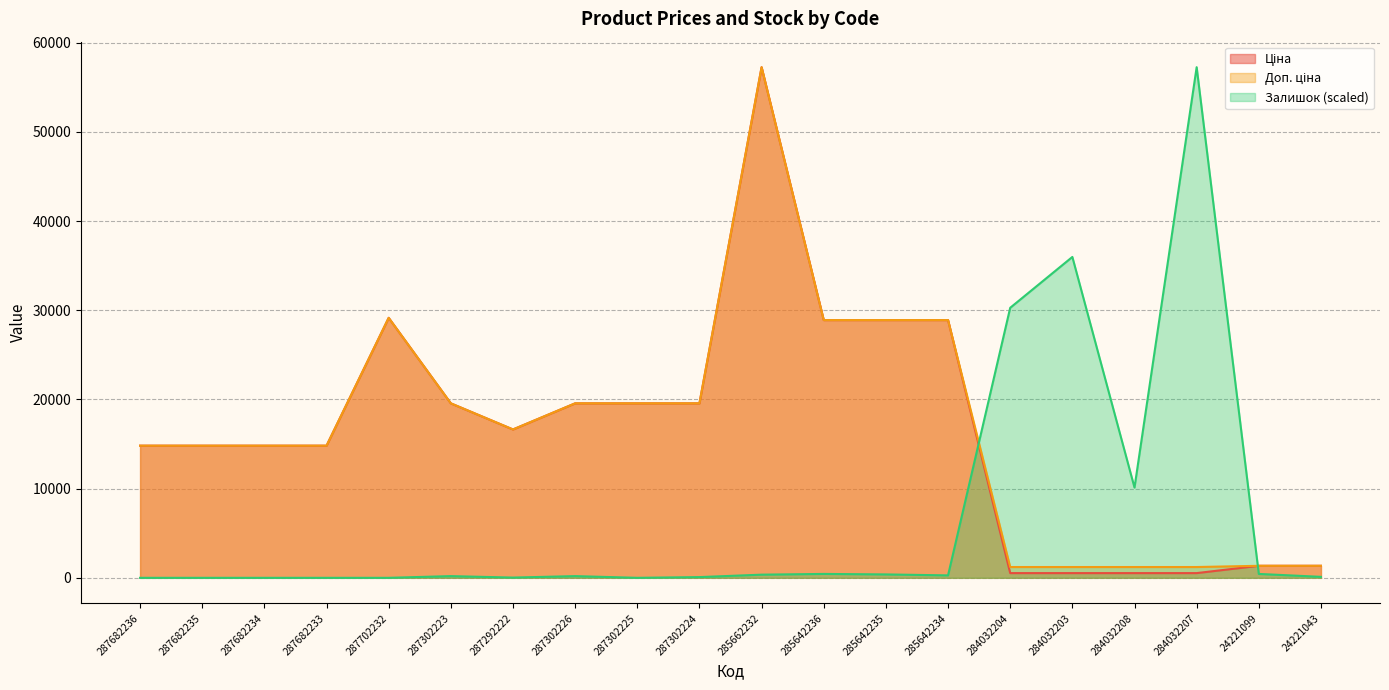

What is the sum of the Ціна values at 24221099 and 285662232?

58605.9